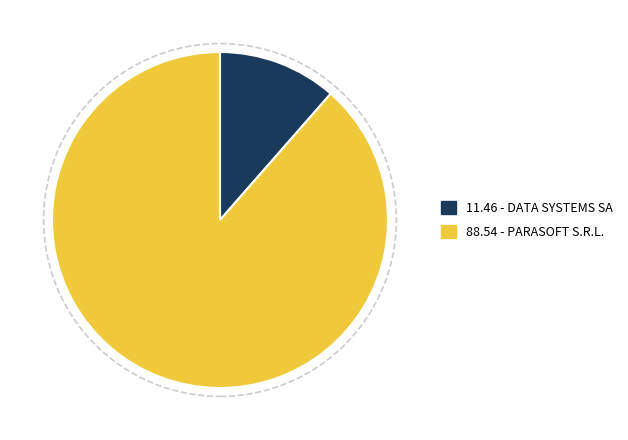

How many slices are in this pie chart?

2